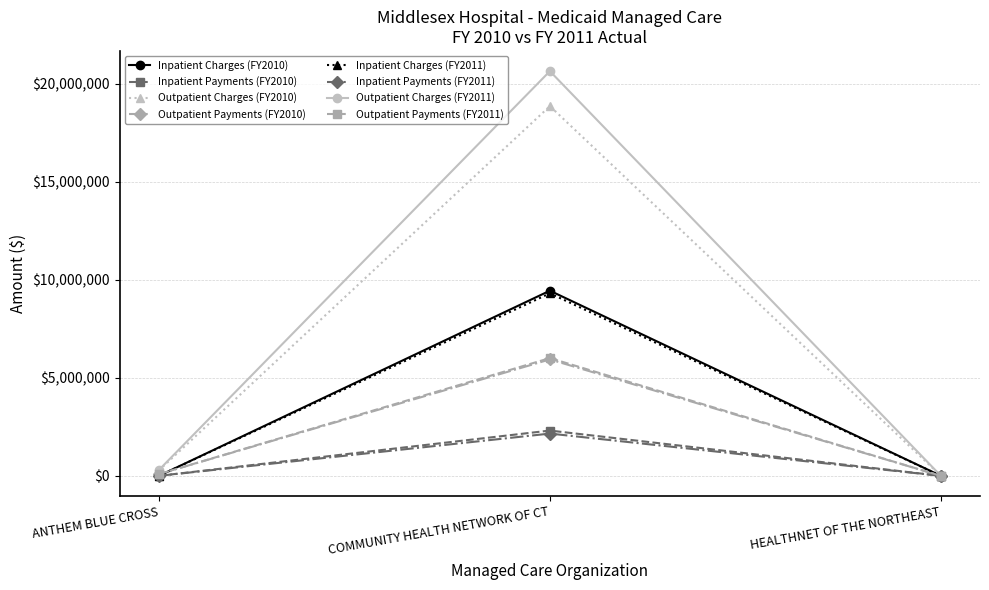

How many lines are shown in the chart?

8